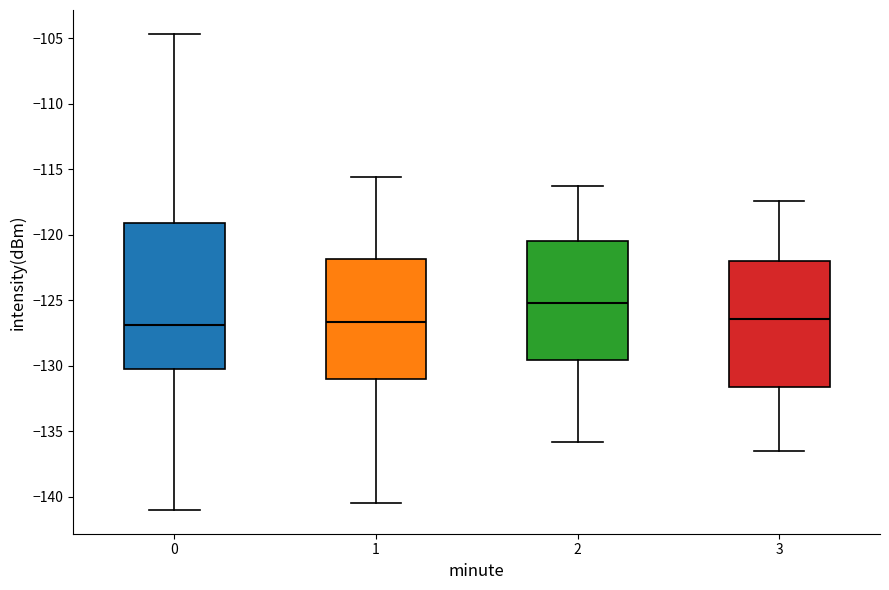

Reading left to right, read every box against the y-axis: the position of its median line, the range the box covers, and the ends of its whiskers. The values are not printed on the chart, so give them approximately, as read against the axis.

0: median -127.0, box -130.0 to -119.0, whiskers -141.0 to -104.5
1: median -126.5, box -131.0 to -122.0, whiskers -140.5 to -115.5
2: median -125.0, box -129.5 to -120.5, whiskers -136.0 to -116.5
3: median -126.5, box -131.5 to -122.0, whiskers -136.5 to -117.5